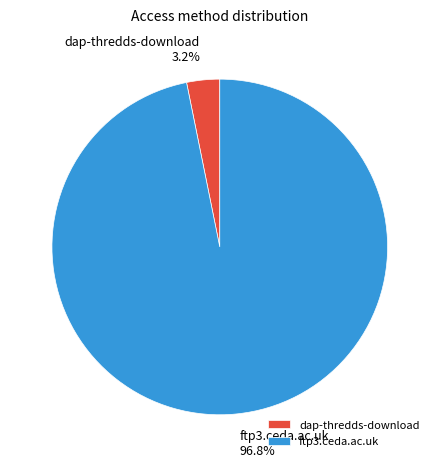

Is dap-thredds-download the majority of the pie?

No